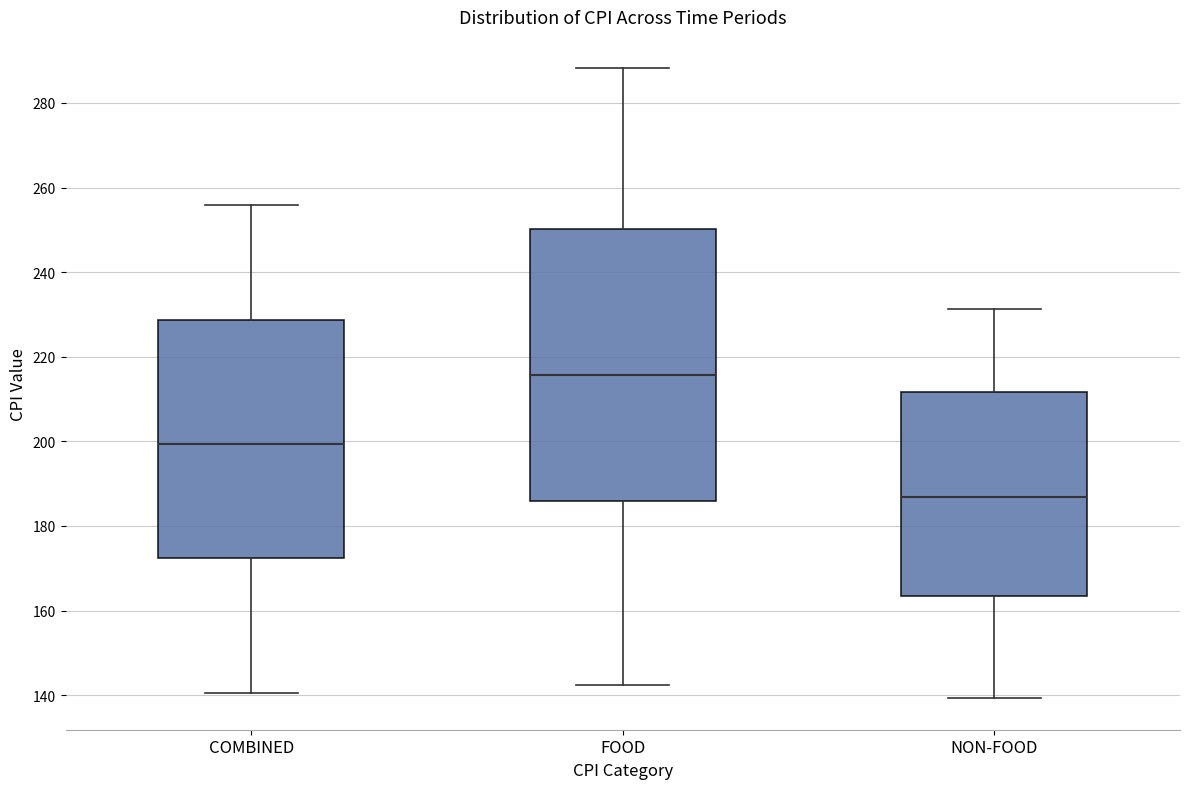

Which box is the tallest, from its lower edge to its upper edge?

FOOD